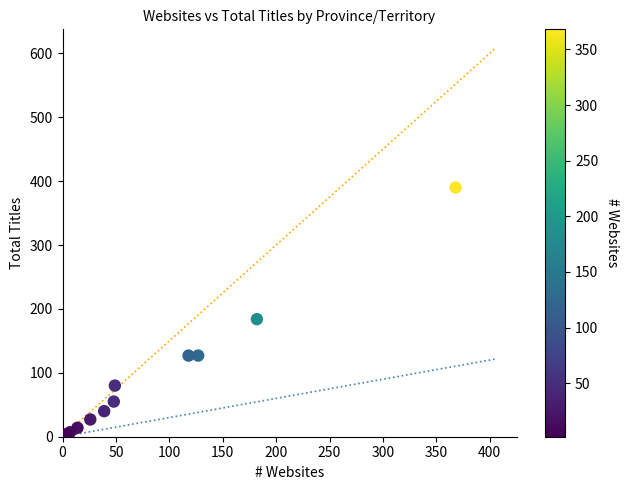

What Y value in the scatter plot is closest to 196?

184